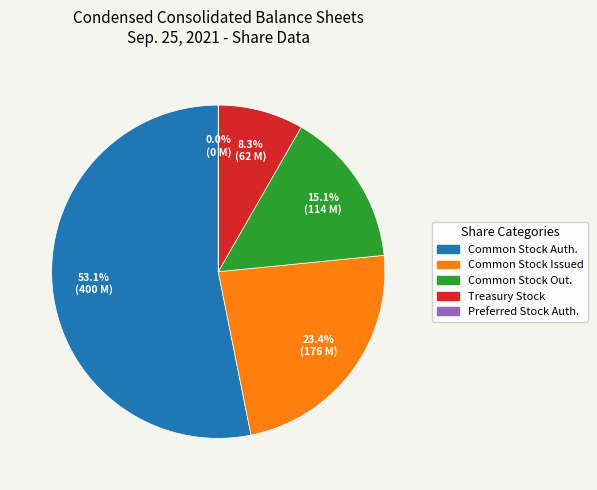

Is there a majority slice in this chart?

Yes